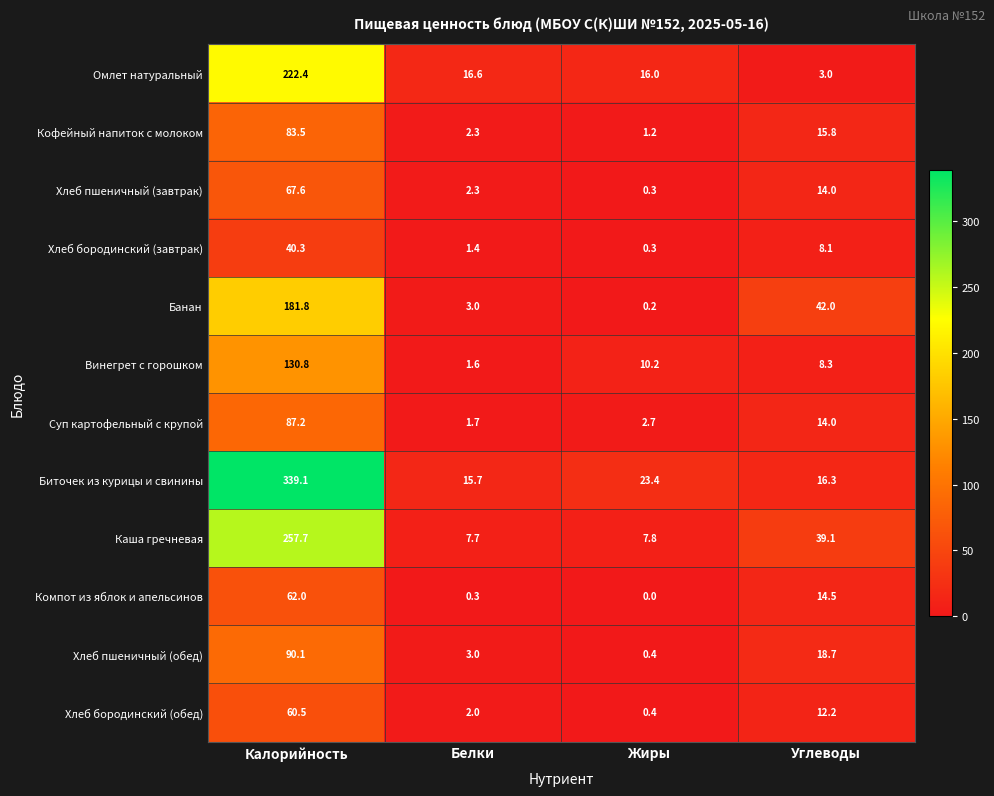

What is the difference between the Хлеб бородинский (обед) values at Калорийность and Углеводы?

48.3